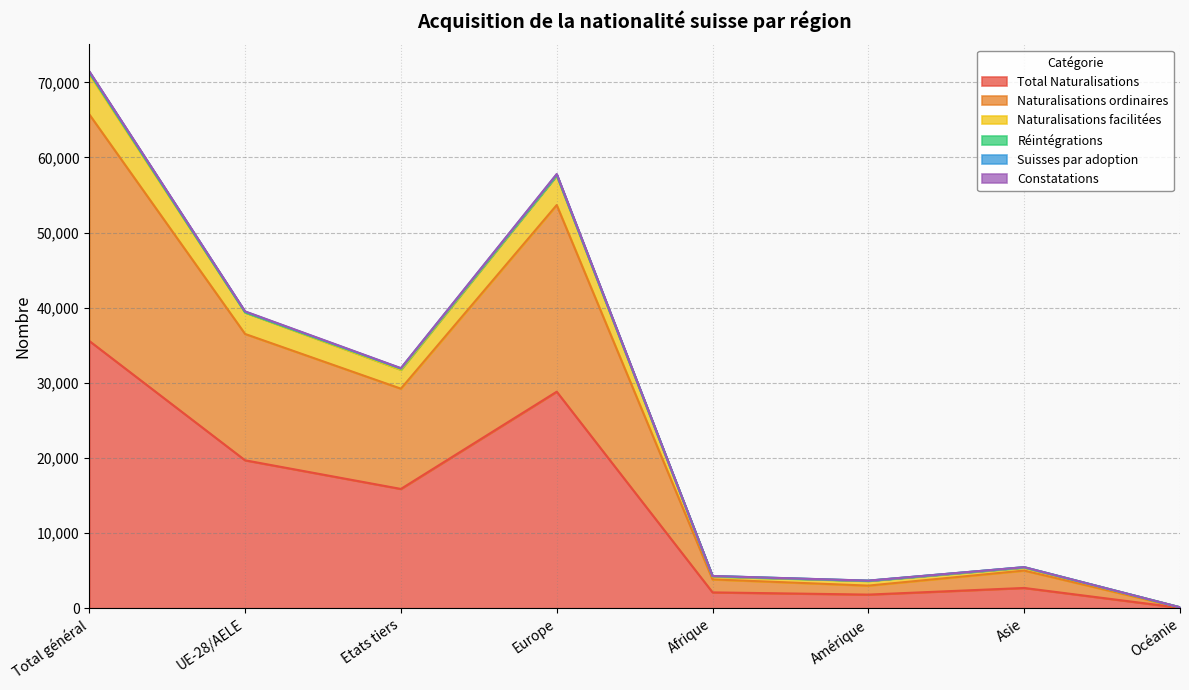

Where is the first local maximum for Total Naturalisations?

Europe